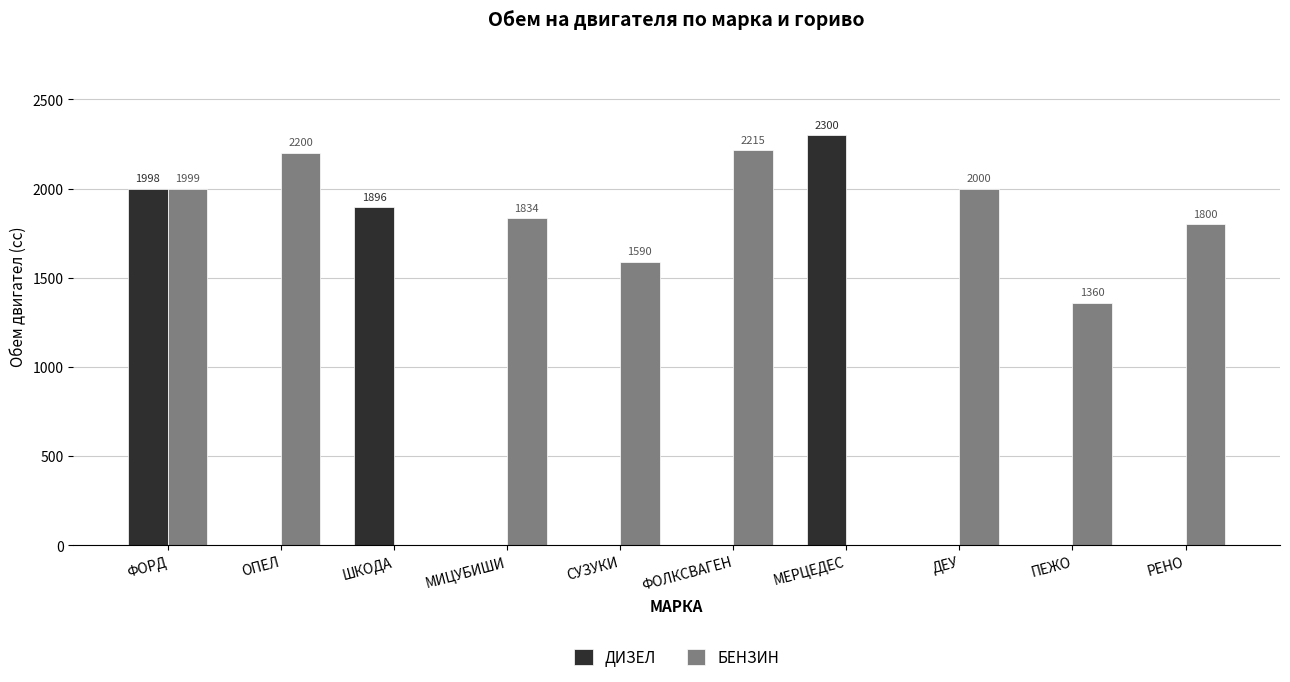

What is the sum of the БЕНЗИН values at ОПЕЛ and ДЕУ?

4200